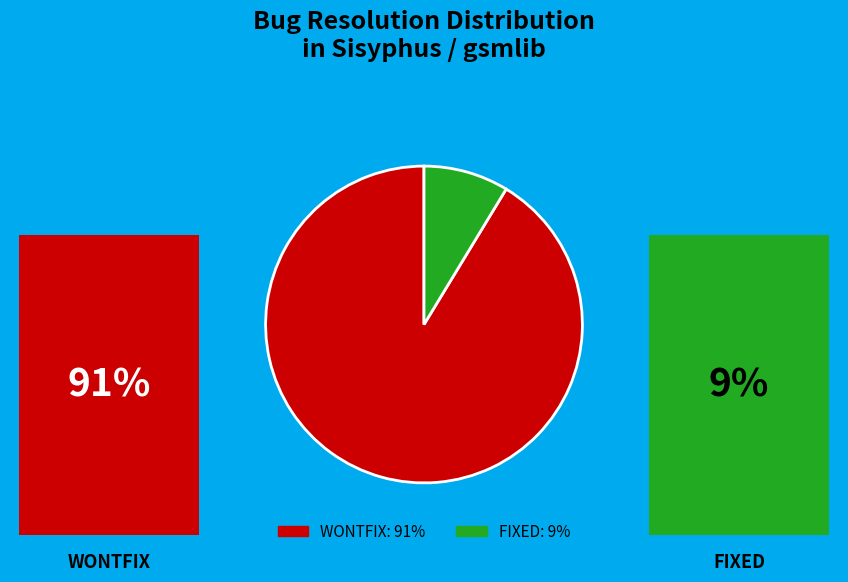

How many segments does this pie chart have?

2